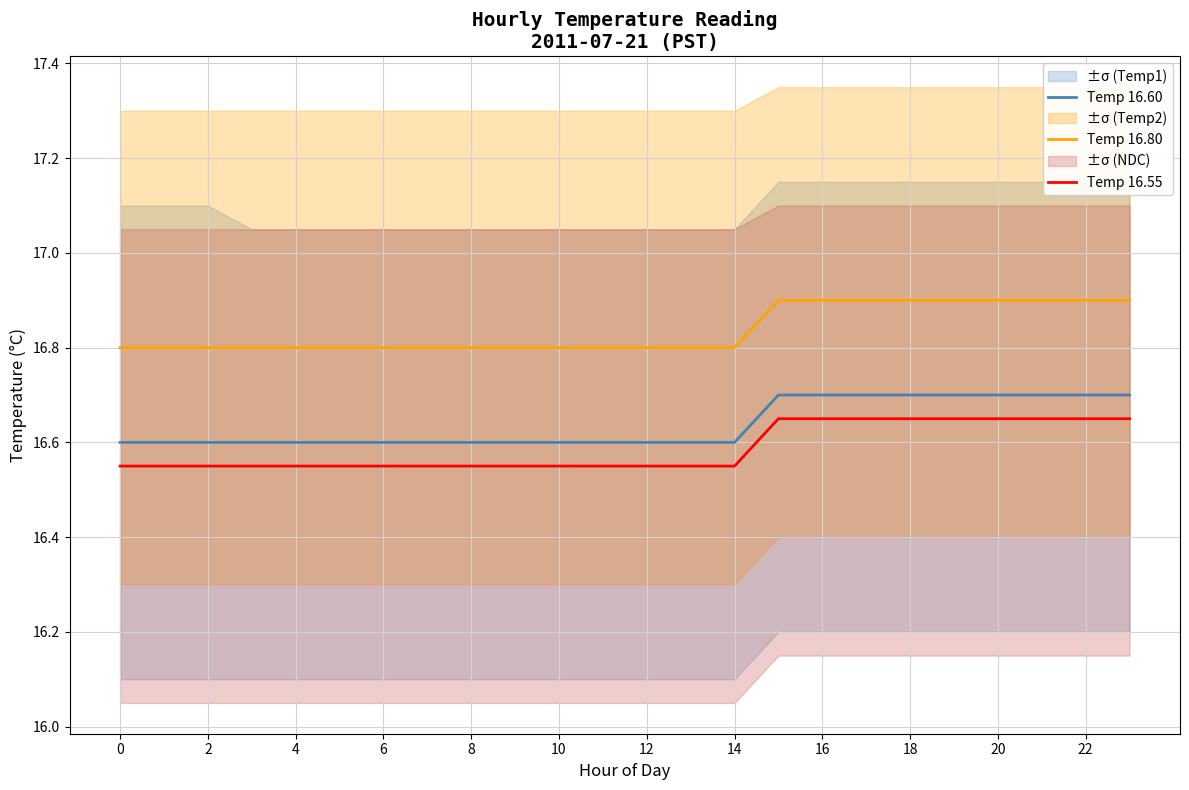

Is the value of Temp 16.80 at 14 greater than the value of Temp 16.55 at 14?

Yes